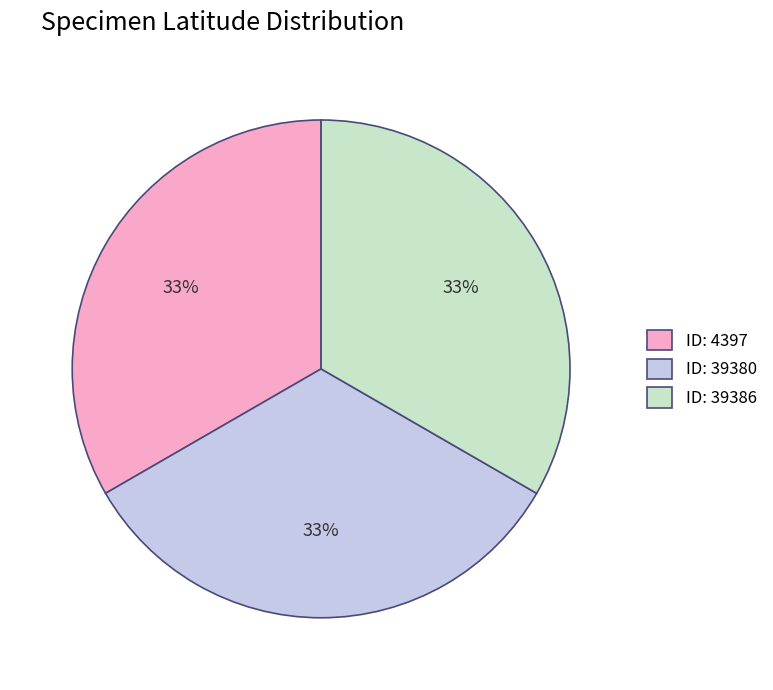

How many slices are in this pie chart?

3